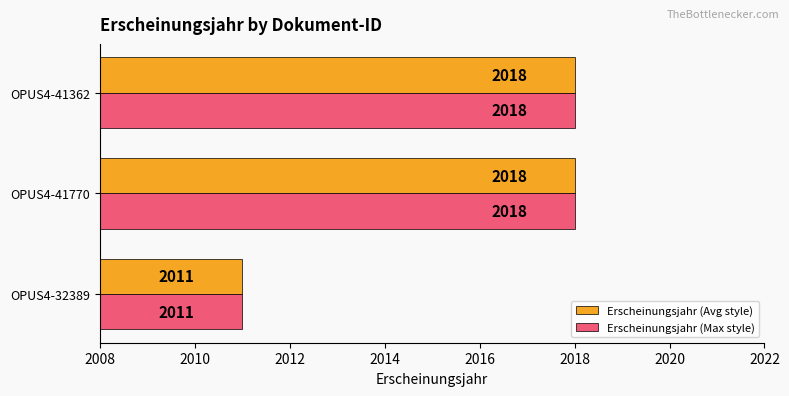

What is the highest value of the Erscheinungsjahr (Avg style) series?

2018